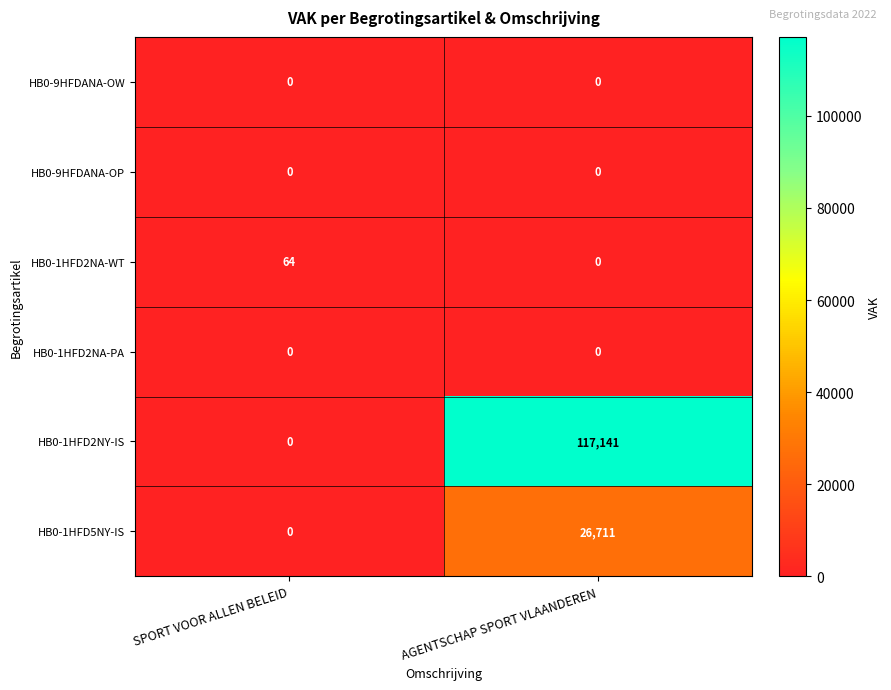

What is the sum of the HB0-1HFD2NA-WT values at SPORT VOOR ALLEN BELEID and AGENTSCHAP SPORT VLAANDEREN?

64